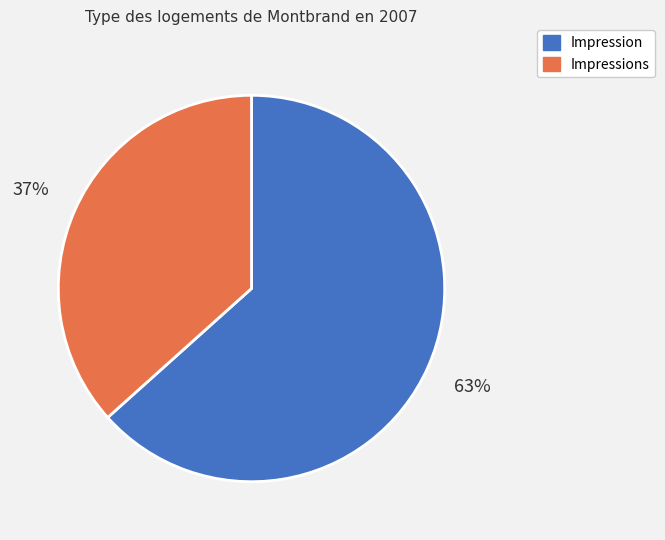

Which slice represents more than half of the pie?

Impression